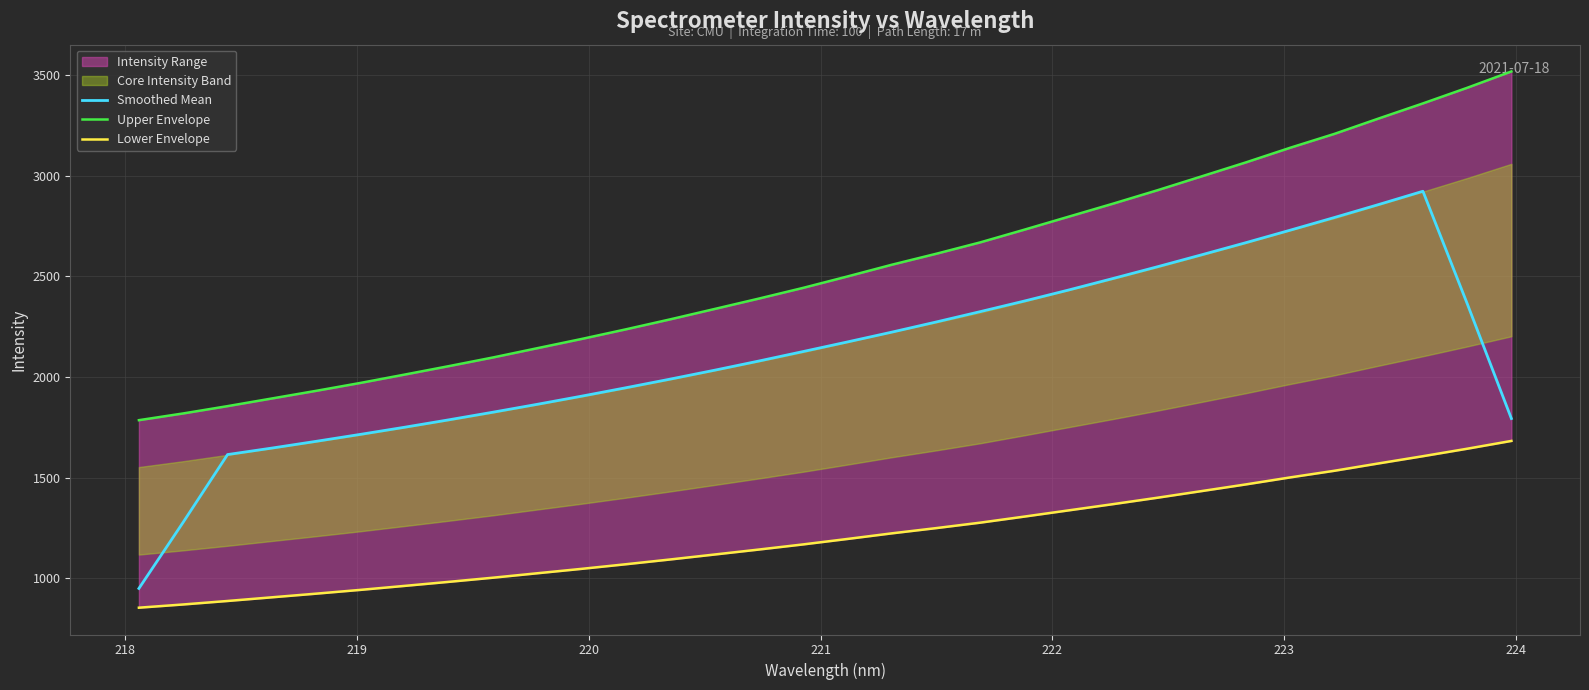

What is the highest value of the Smoothed Mean series?

2922.0